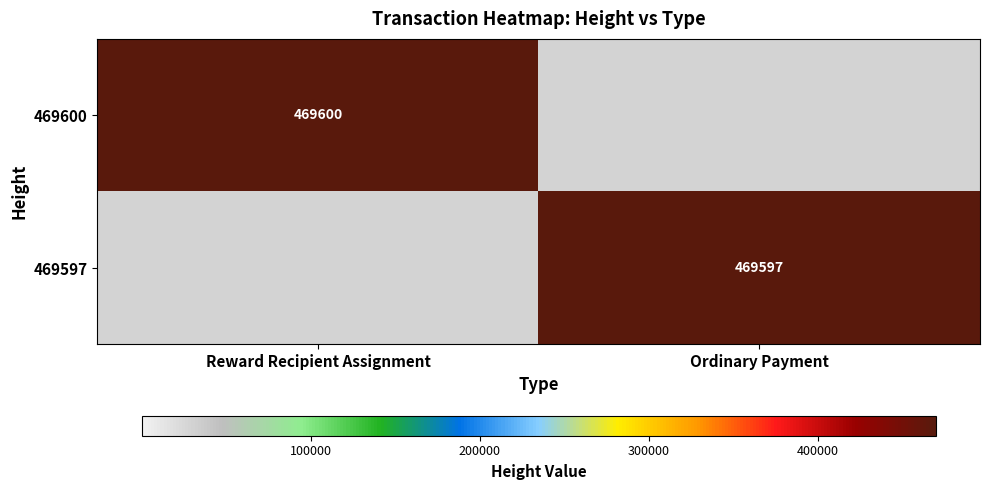

The 469600 series shows 113614 at Reward Recipient Assignment. True or false?

False